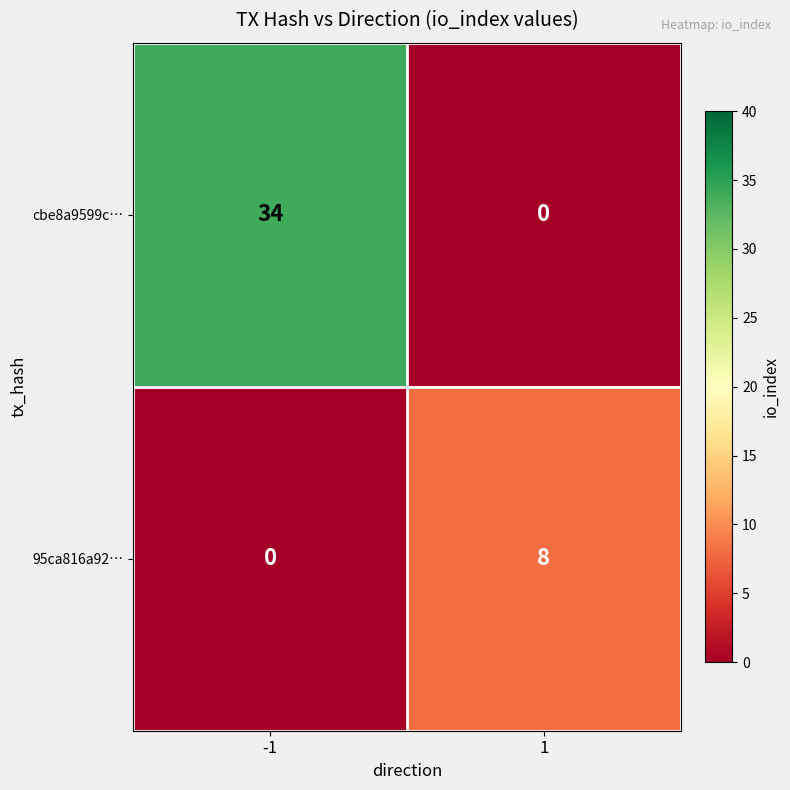

Reading left to right, extract all data points from this chart.

cbe8a9599c…: -1=34	1=0
95ca816a92…: -1=0	1=8